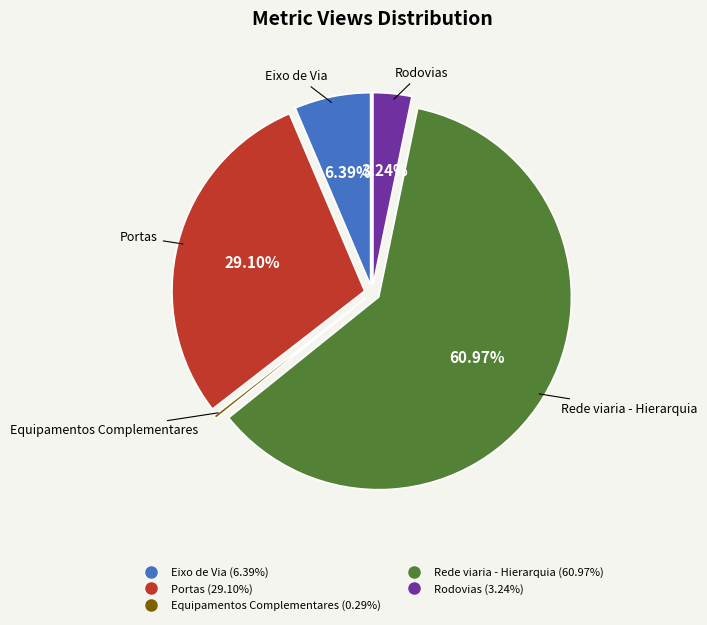

Combined, do Equipamentos Complementares and Eixo de Via account for over 50%?

No